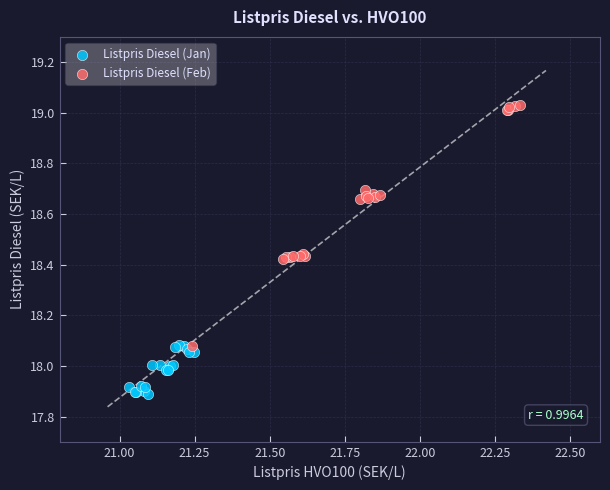

Which series reaches the minimum Y coordinate?

Listpris Diesel (Jan)